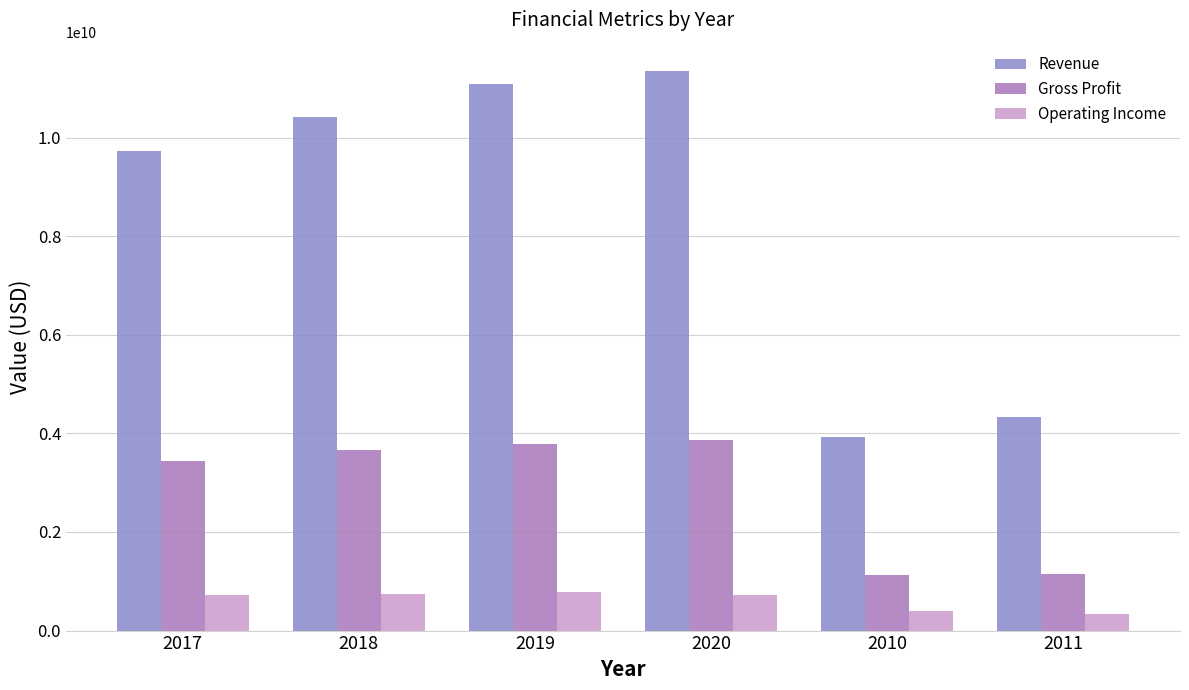

Which series has the largest range (max minus min)?

Revenue